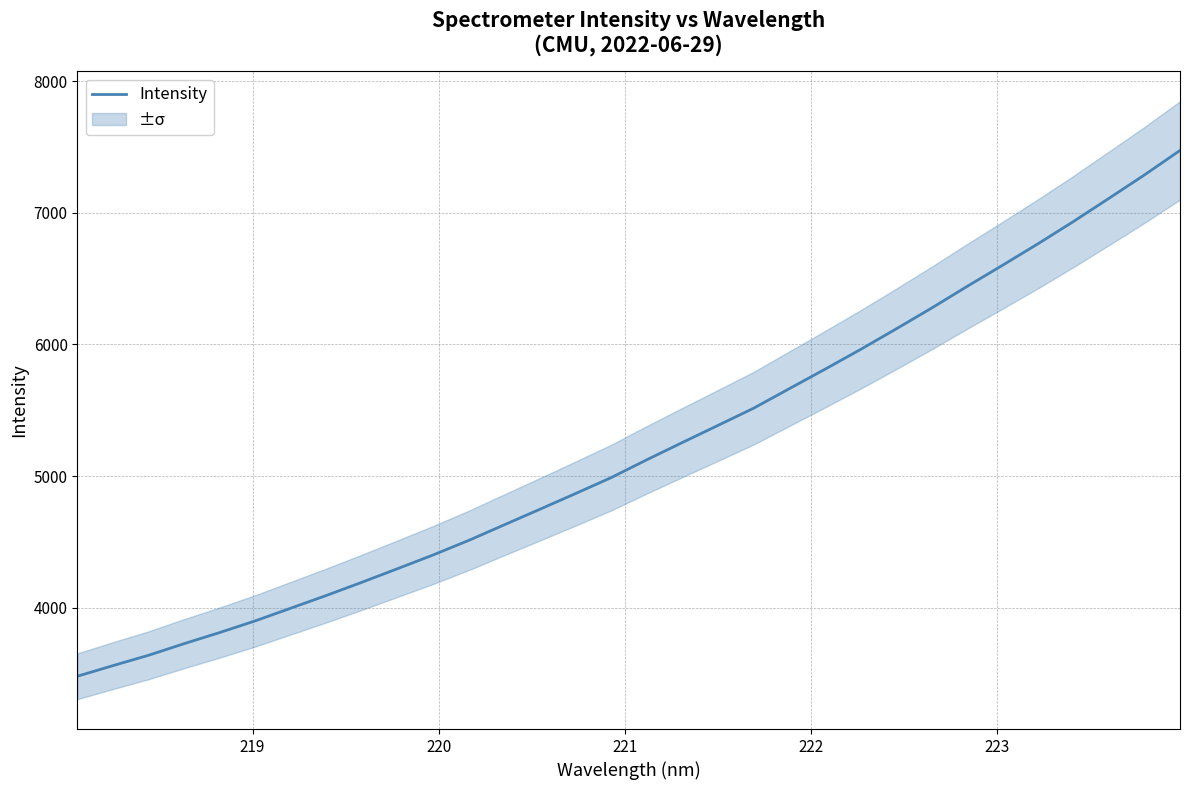

What is the difference between the maximum and minimum values?

3993.3